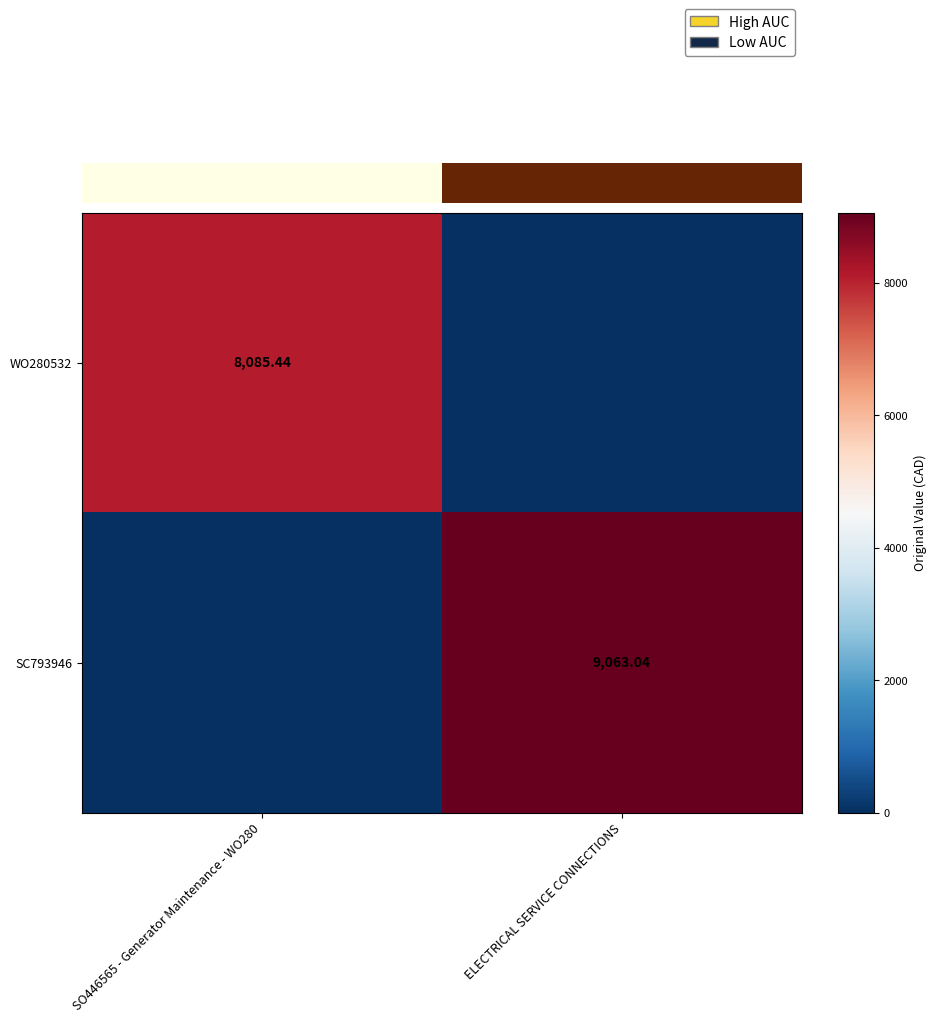

Is the value of SC793946 at ELECTRICAL SERVICE CONNECTIONS greater than the value of WO280532 at SO446565 - Generator Maintenance - WO280?

Yes